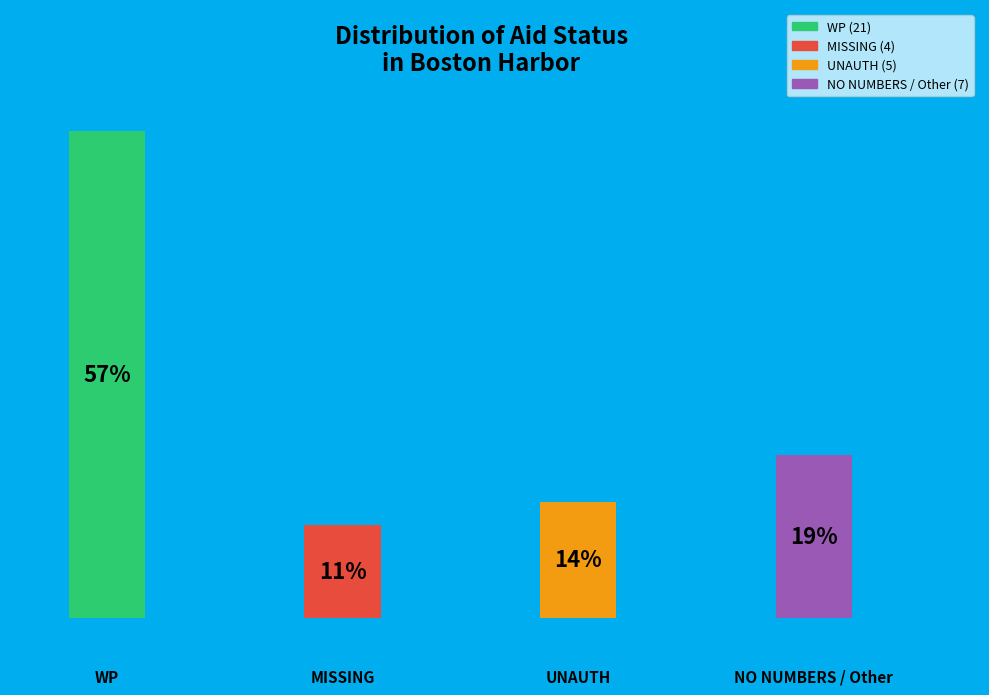

Does MISSING represent more than half of the total?

No